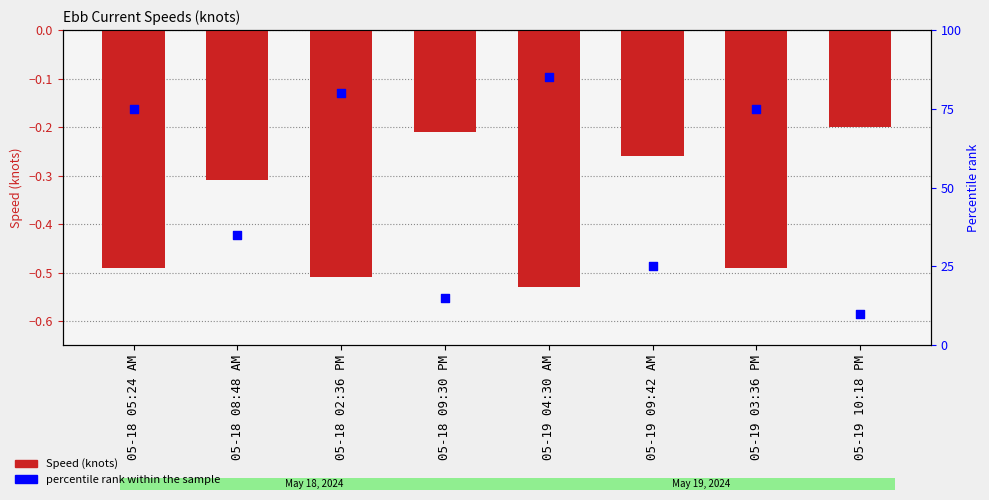

At how many categories does at least one series exceed 76?

2